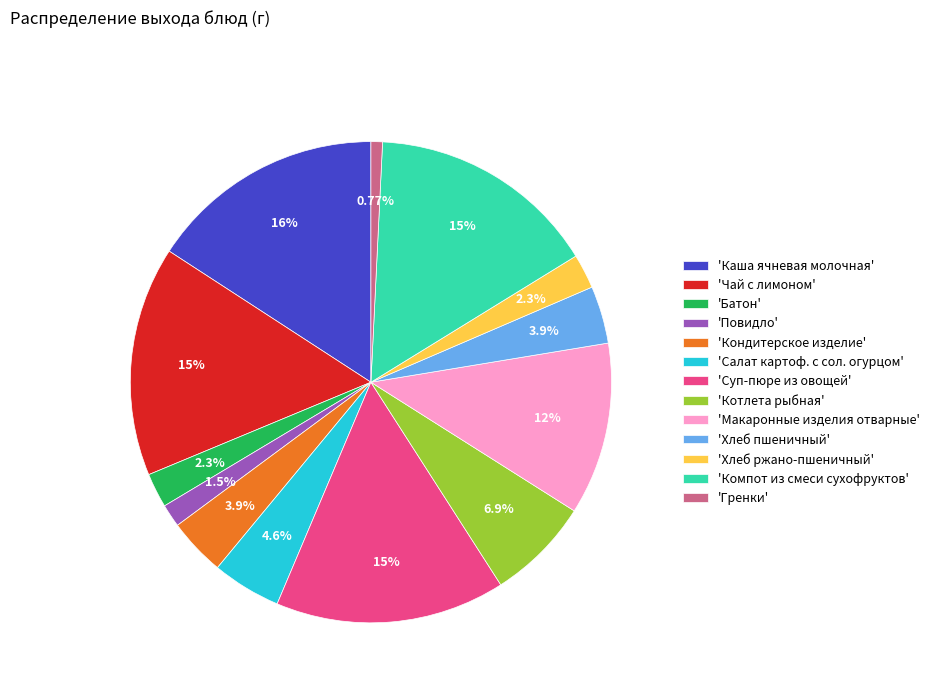

Does 'Гренки' account for over 50% of the chart?

No